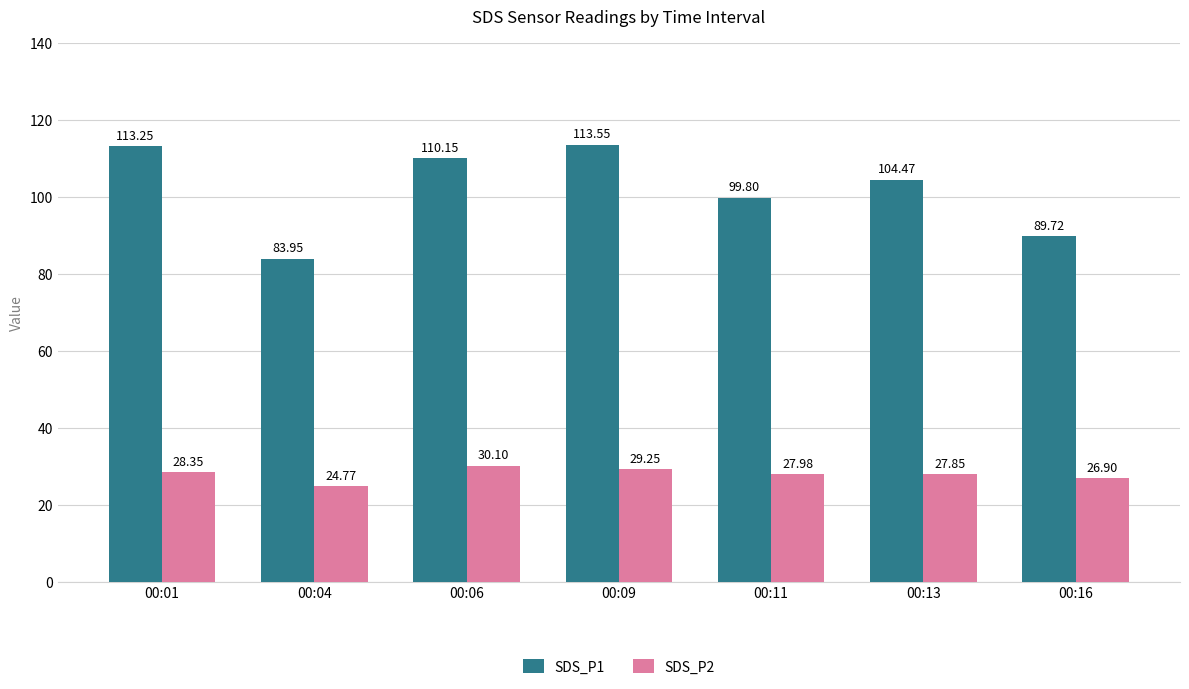

Rank the series by their average value, from highest to lowest.

SDS_P1, SDS_P2